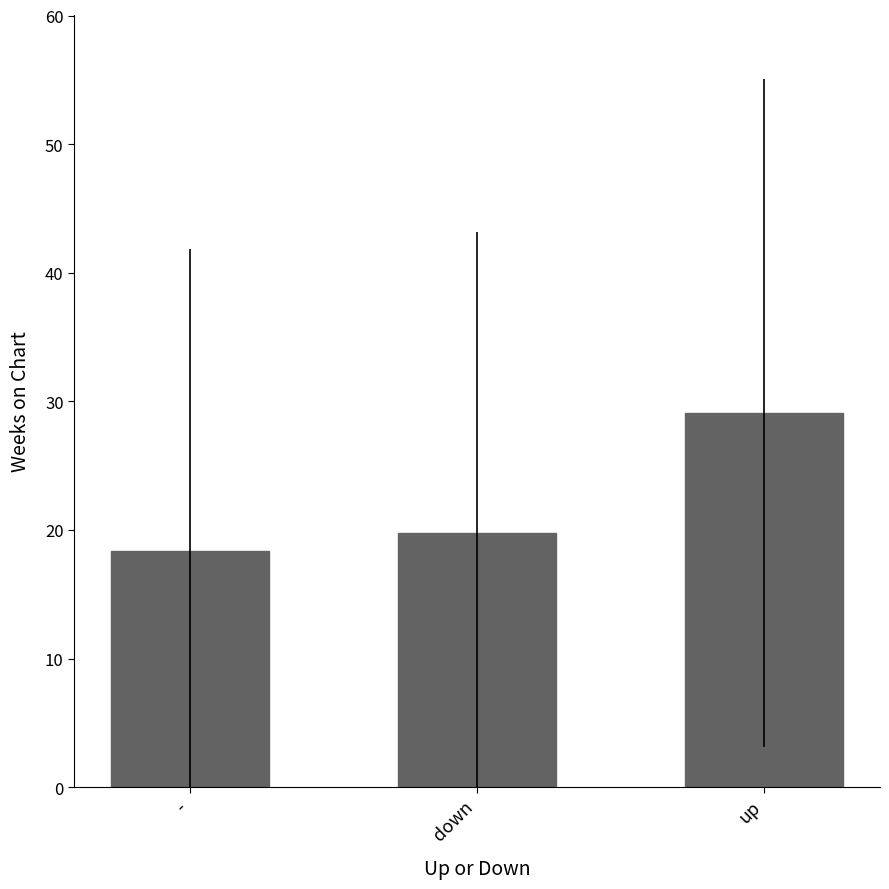

How many data points are above 19?

2